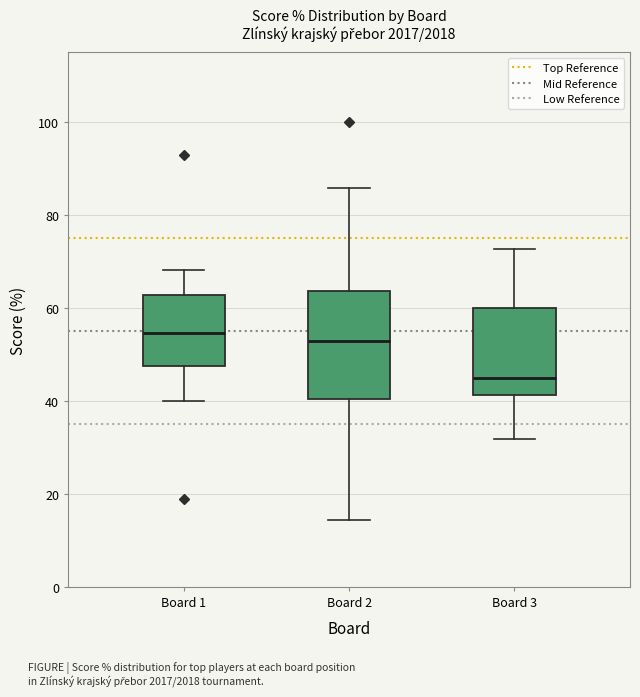

Which box has the lowest median line?

Board 3